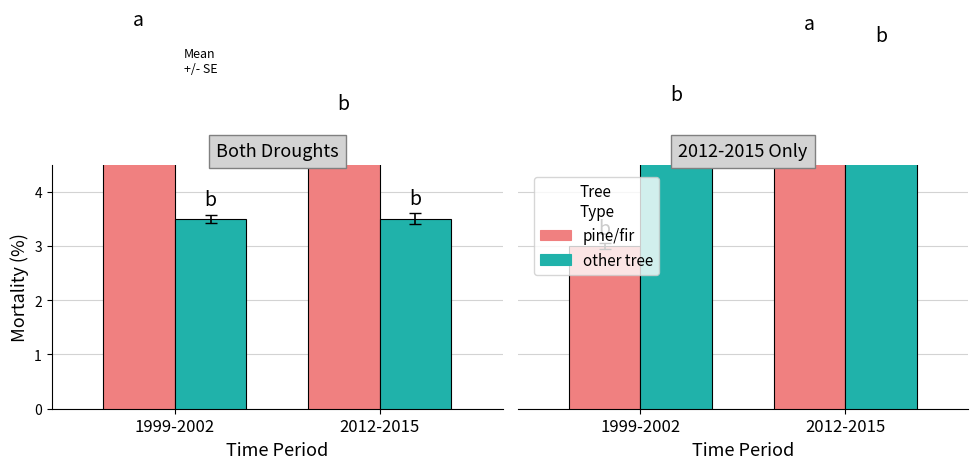

At which label does pine/fir reach its peak?

2012-2015